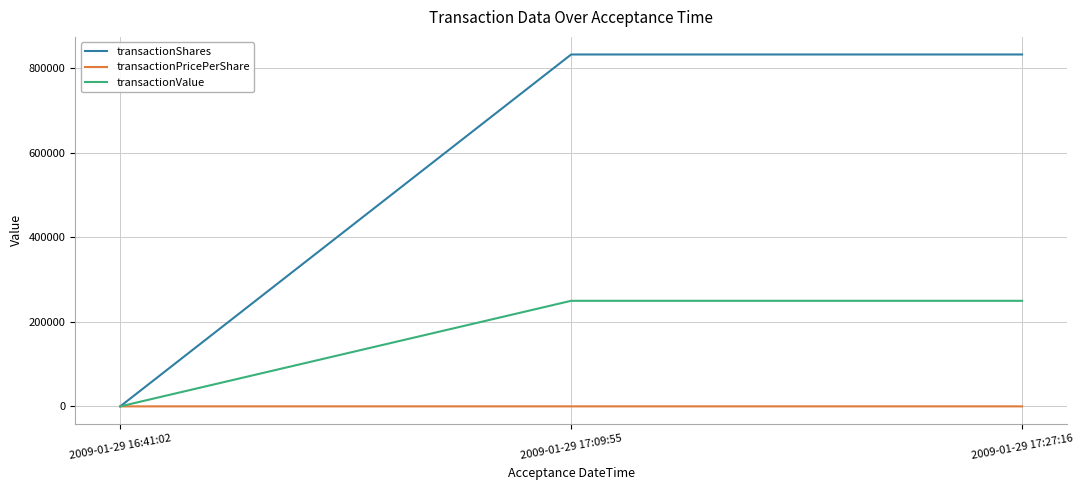

List the series in order of their overall mean, highest first.

transactionShares, transactionValue, transactionPricePerShare